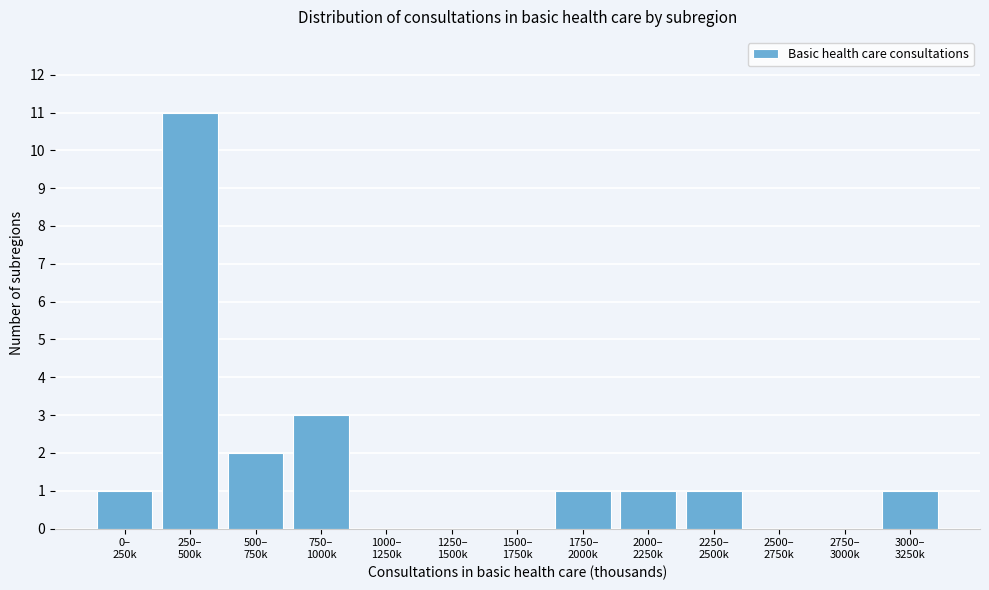

What is the sum of all values?

21